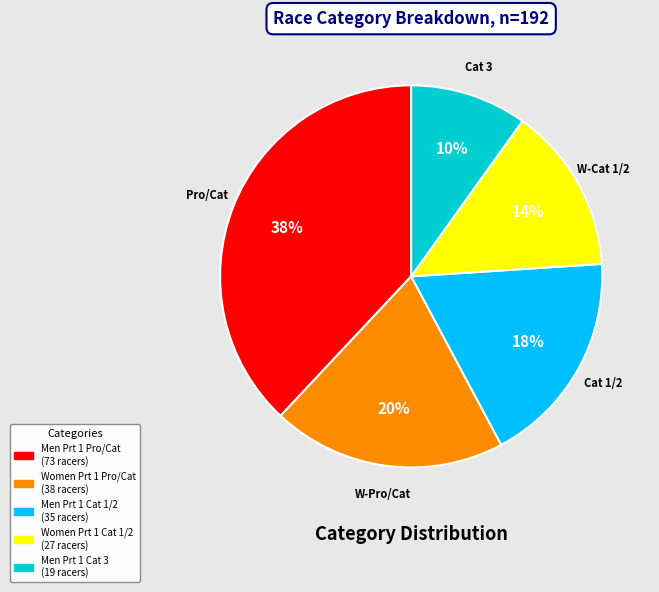

Does Men Prt 1 Pro/Cat represent more than half of the total?

No